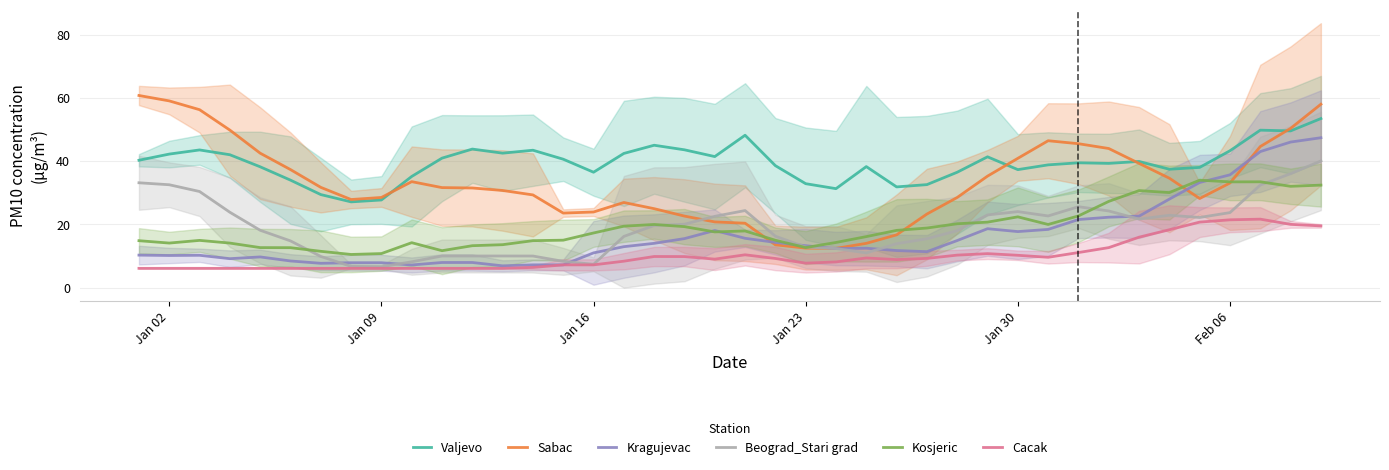

True or false: Kosjeric and Cacak cross at least once.

False